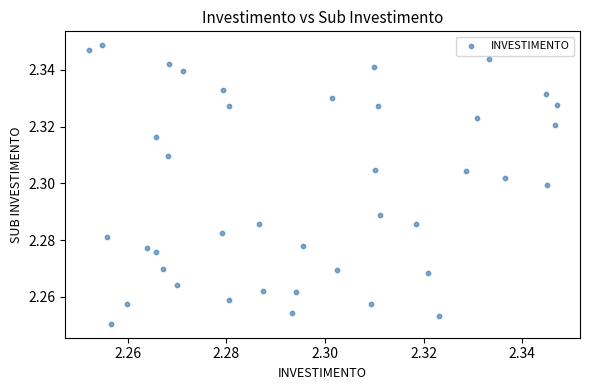

How many points are shown in the scatter plot?

40